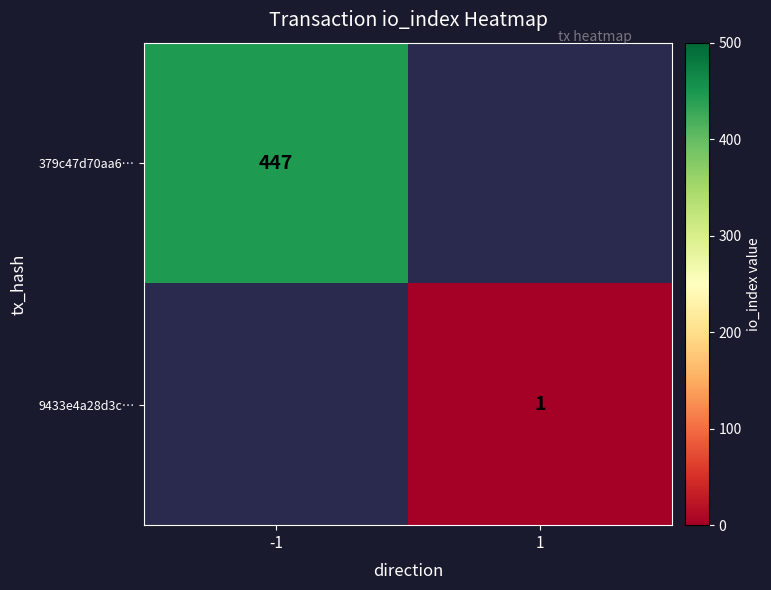

The 379c47d70aa6… series shows 112.9 at -1. True or false?

False